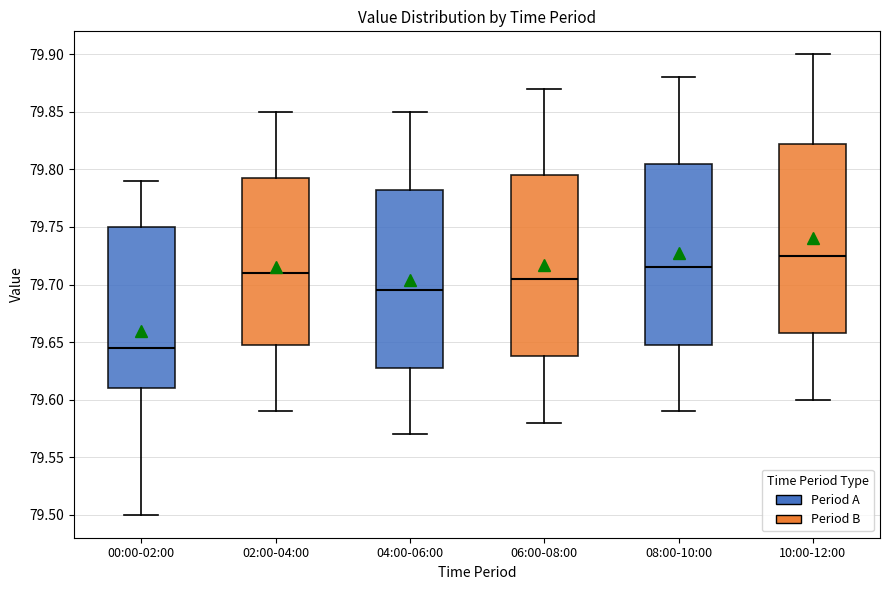

Which box's median line is the highest?

10:00-12:00